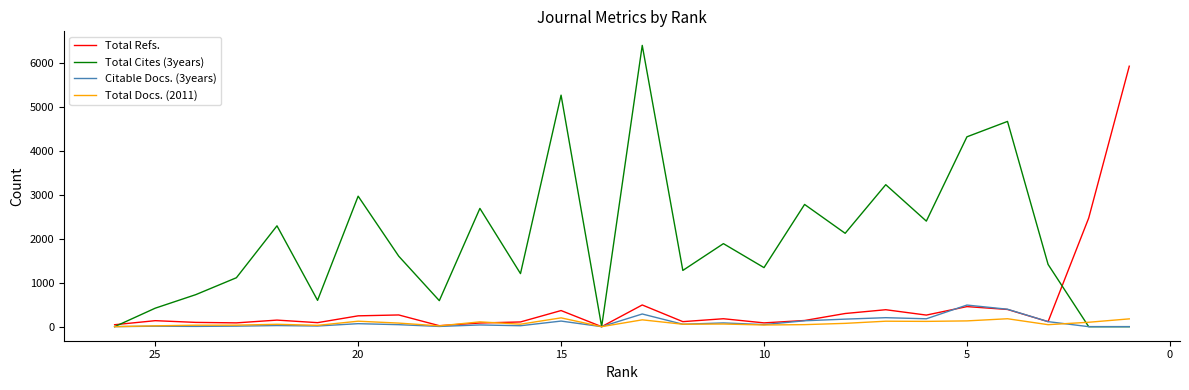

Which series has the largest total across all categories?

Total Cites (3years)